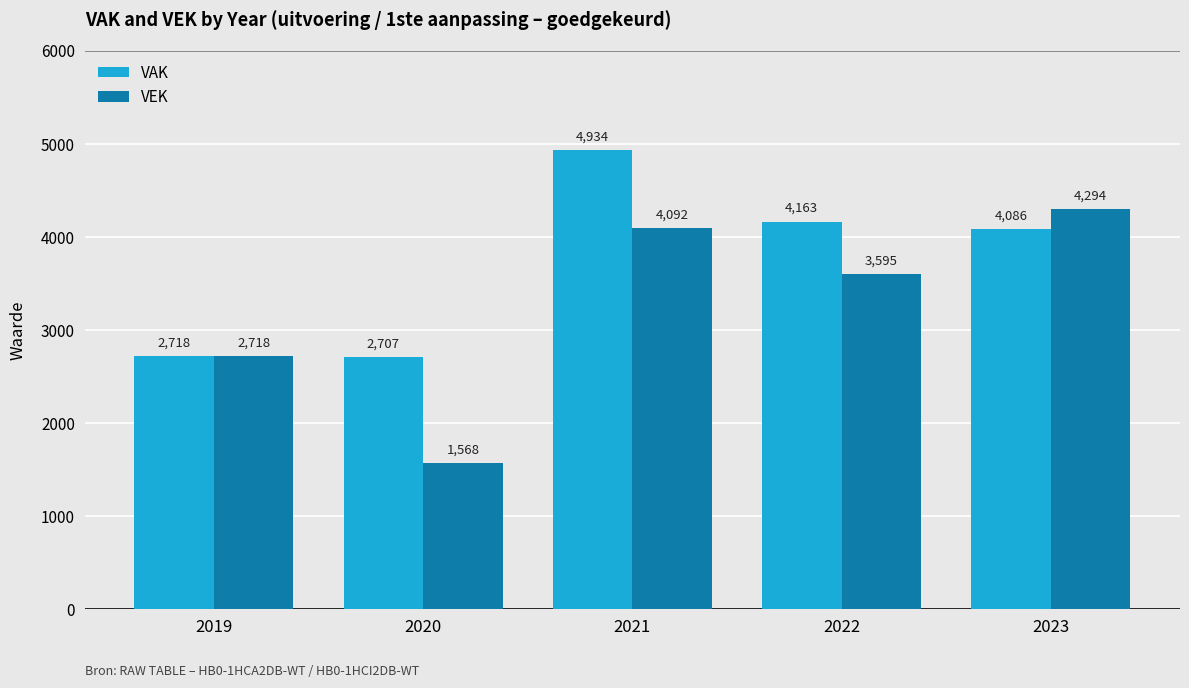

Reading left to right, list all the values displayed in this chart.

VAK: 2718	2707	4934	4163	4086
VEK: 2718	1568	4092	3595	4294